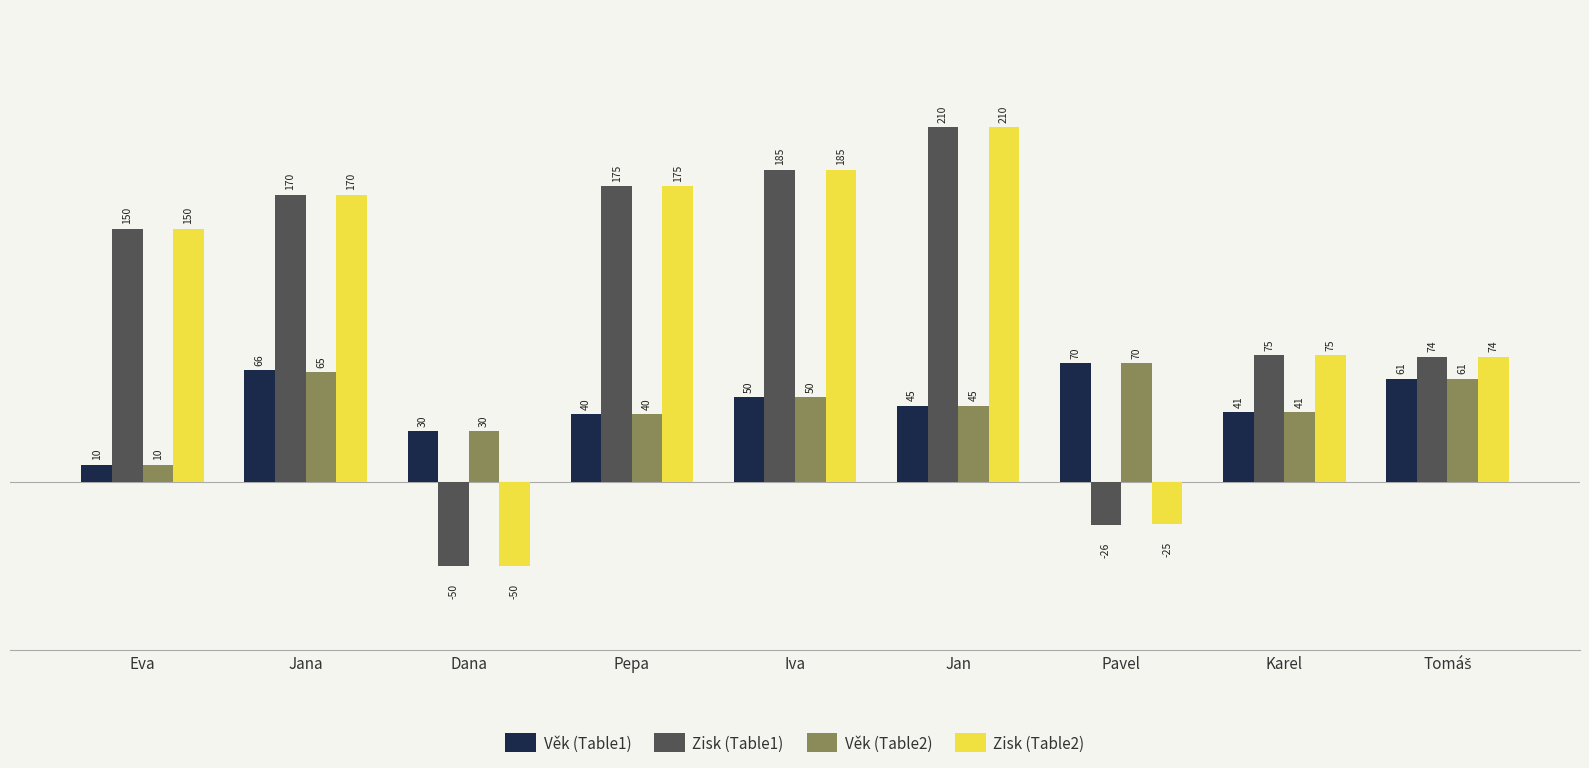

Count the number of categories in the chart.

9